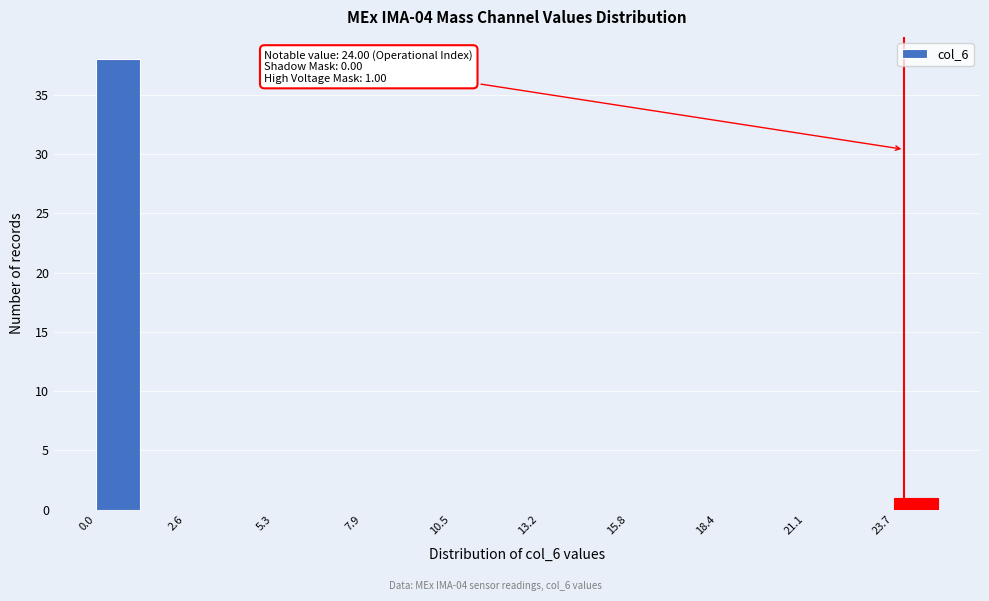

Read against the x-axis, roughly where is the centre of the tallest bar?

0.5